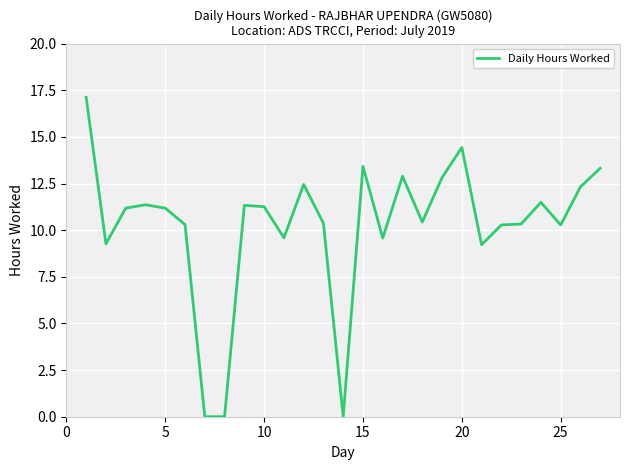

What is the difference between the maximum and minimum values?

17.1